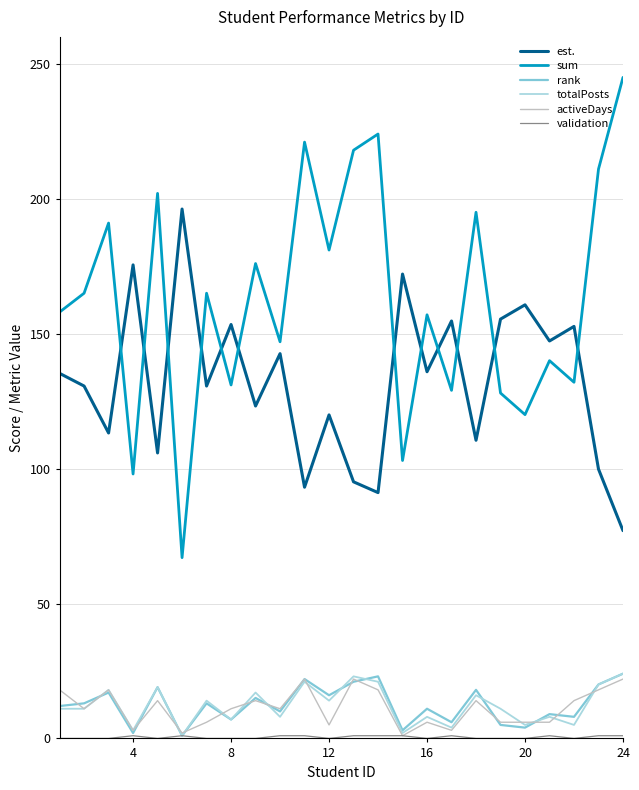

Which series has the largest range (max minus min)?

sum